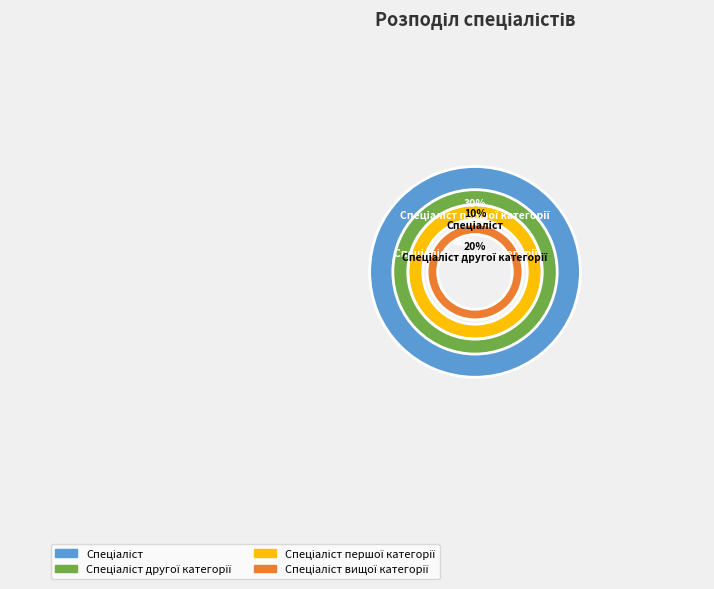

How many segments does this pie chart have?

4